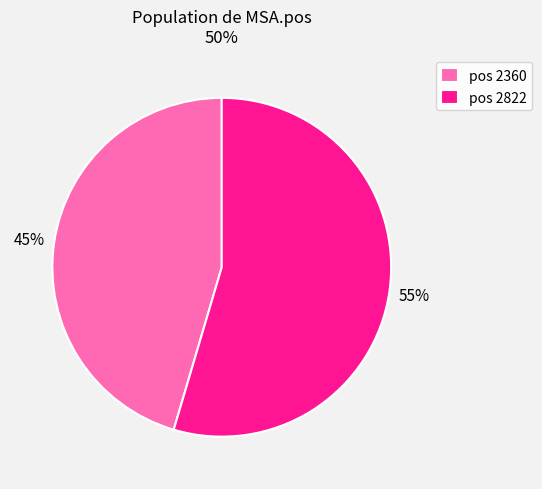

How many segments does this pie chart have?

2